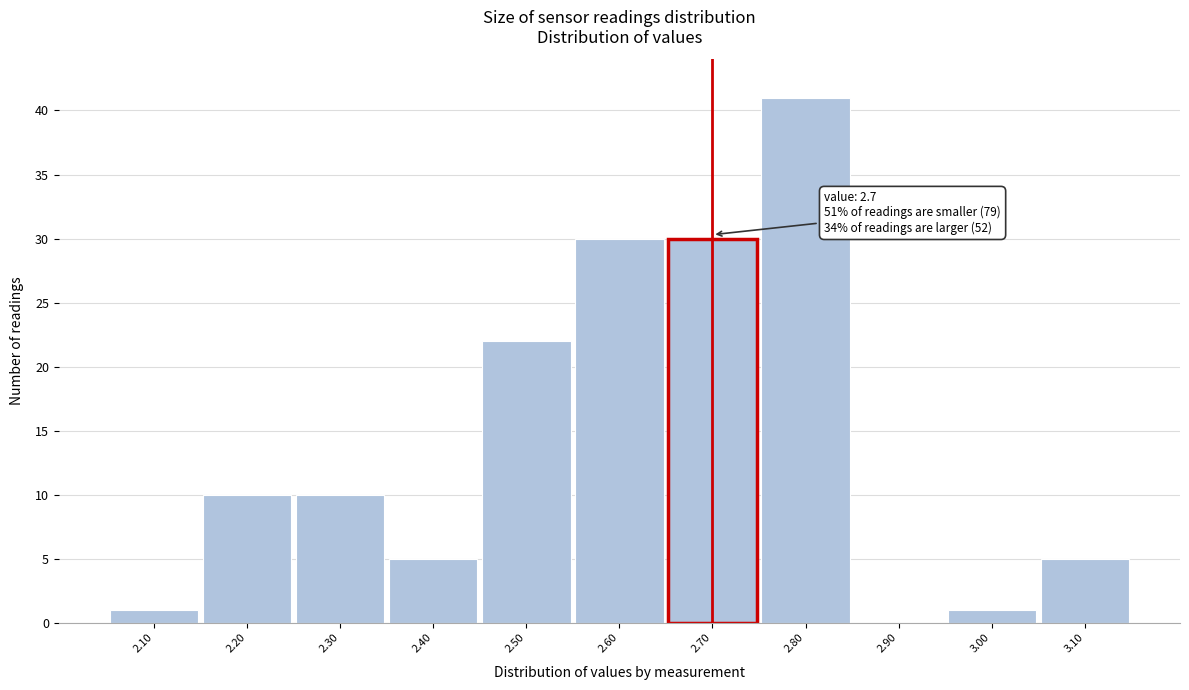

Which range on the x-axis has the tallest bar?

2.75 to 2.85